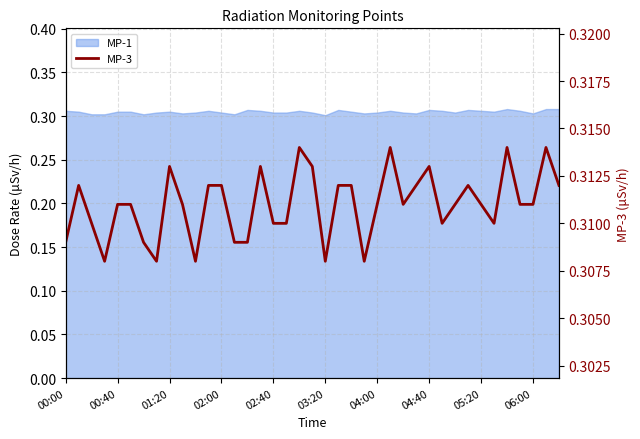

What is the maximum value shown in the chart?

0.3